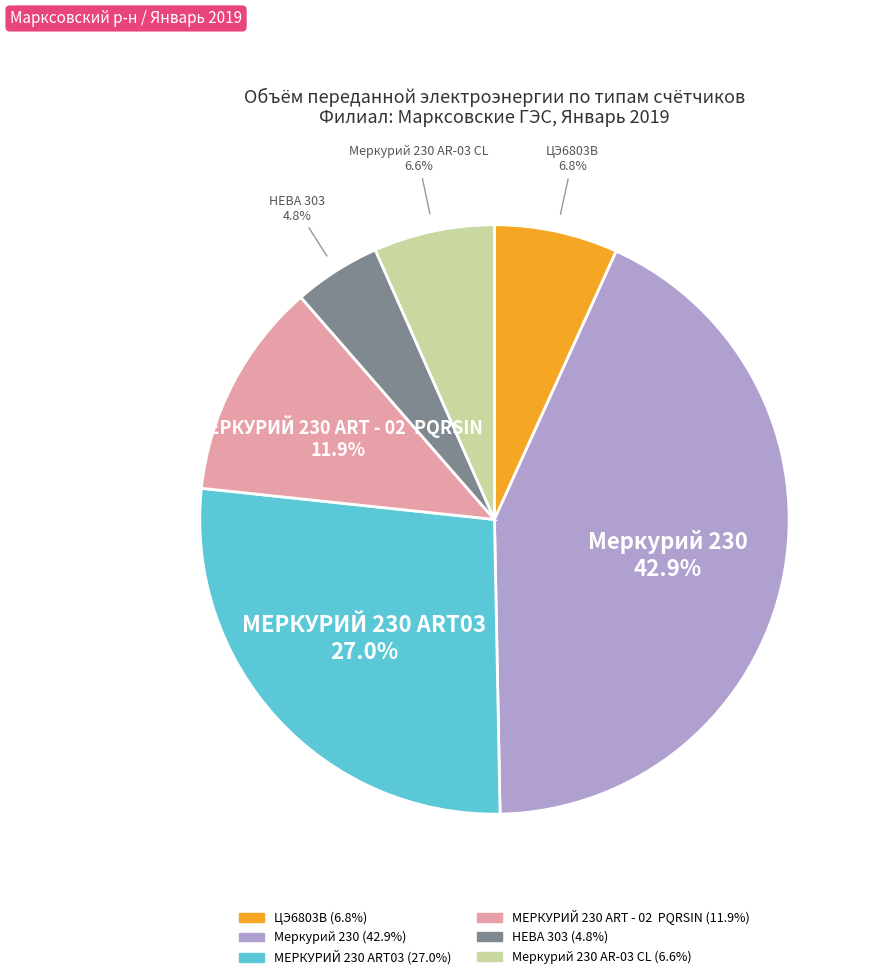

Does any single category account for the majority?

No